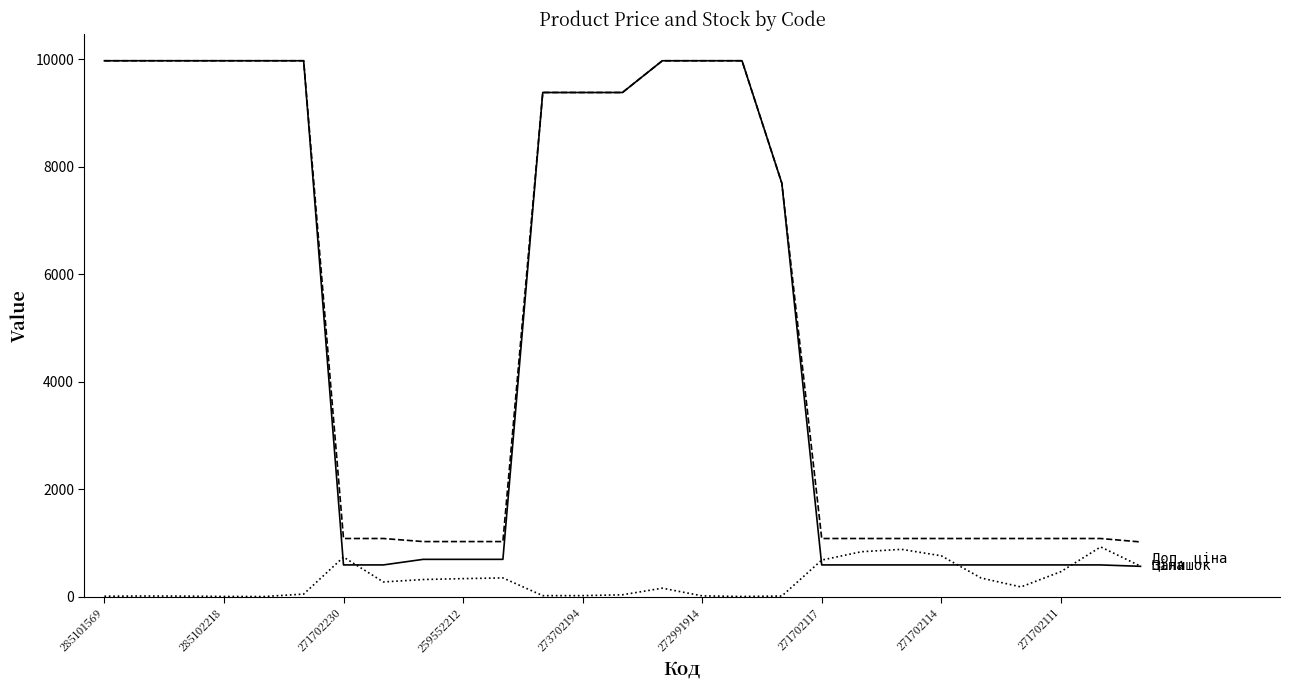

What is the greatest value displayed?

9975.0